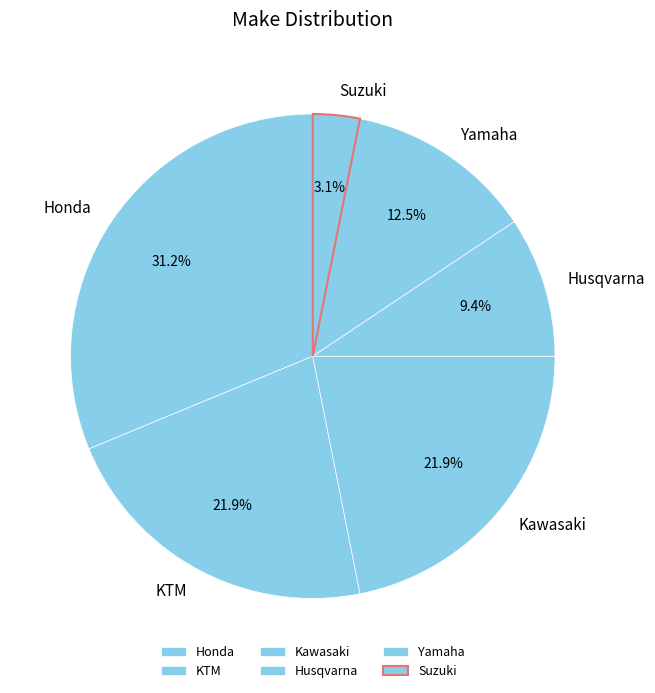

Between Honda and KTM, which is larger?

Honda